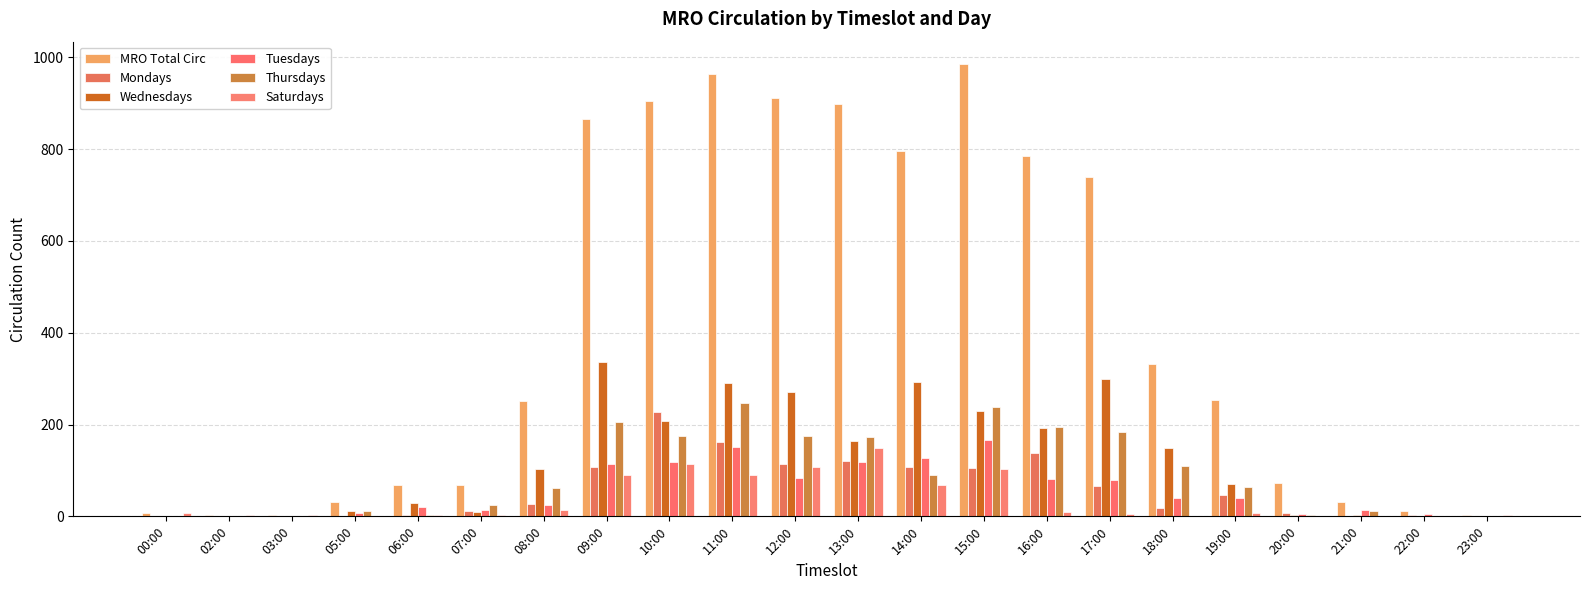

Which series has the largest total across all categories?

MRO Total Circ